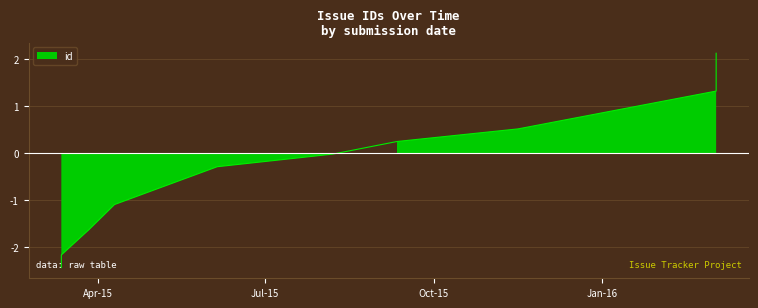

The value at 2015-03-12 is -2.2. True or false?

True